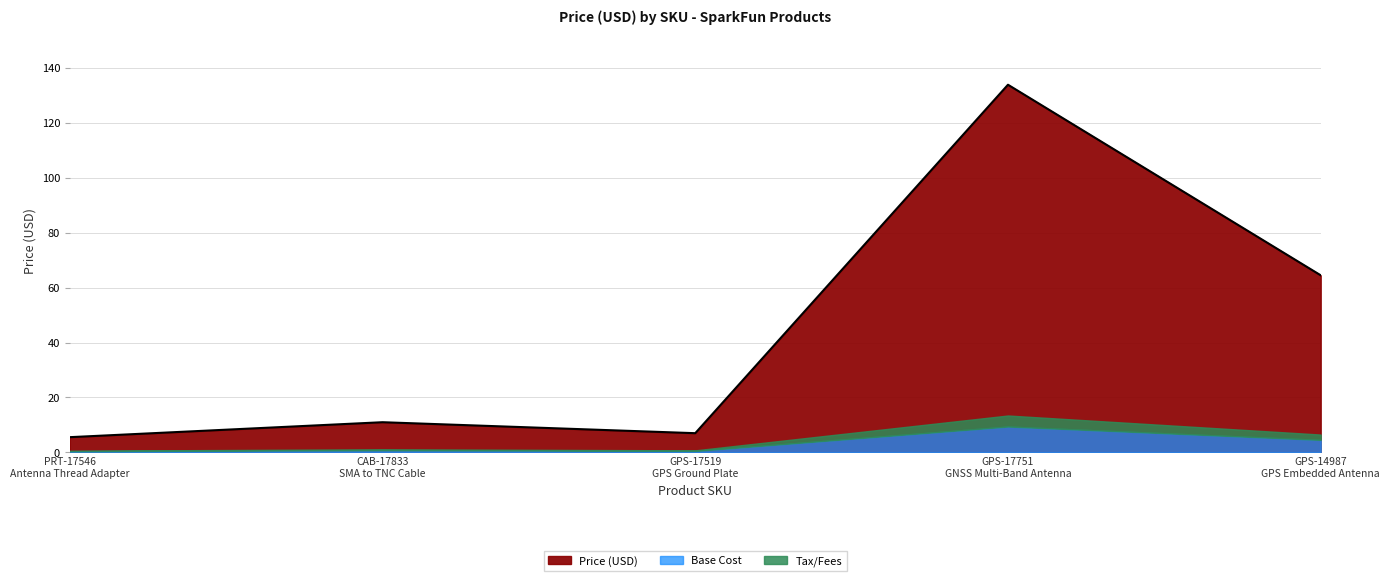

What is the value of the 4th point from the left?

133.9